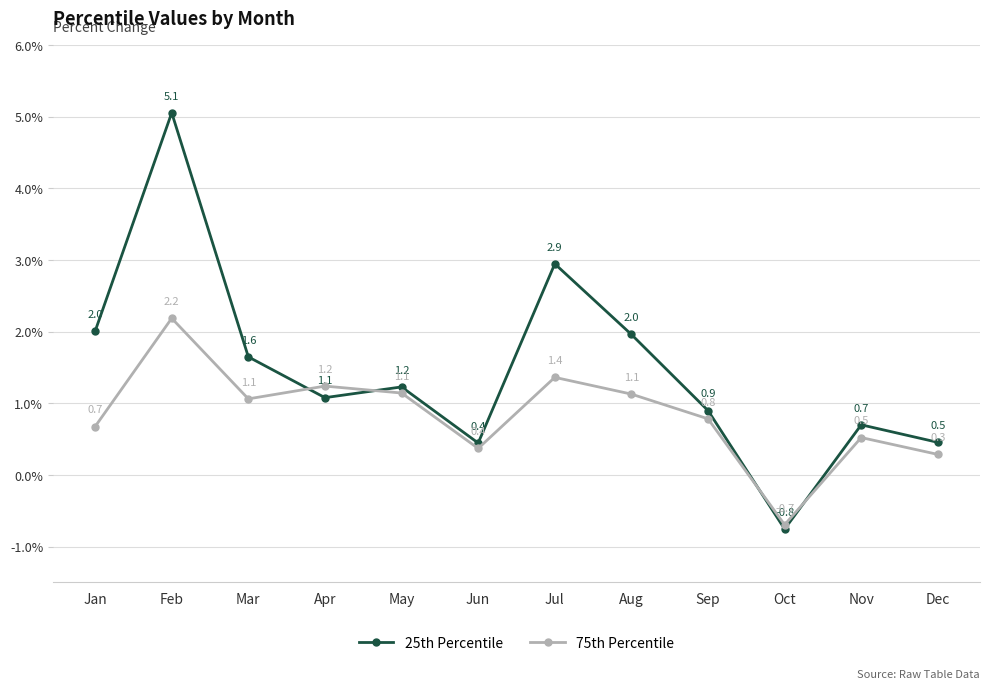

Reading left to right, transcribe all the data shown in this chart.

25th Percentile: 2.0	5.1	1.6	1.1	1.2	0.4	2.9	2.0	0.9	-0.8	0.7	0.5
75th Percentile: 0.7	2.2	1.1	1.2	1.1	0.4	1.4	1.1	0.8	-0.7	0.5	0.3